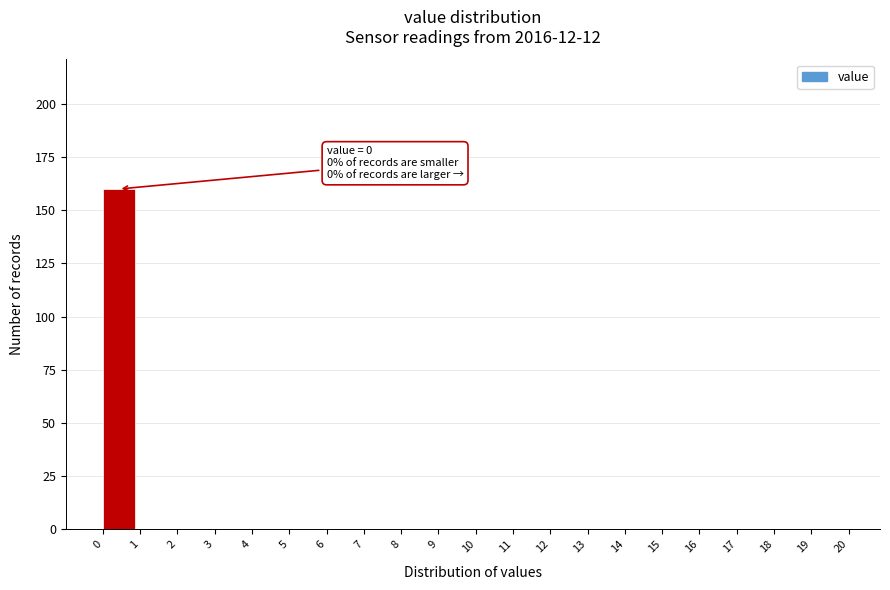

Which range on the x-axis has the tallest bar?

0 to 1